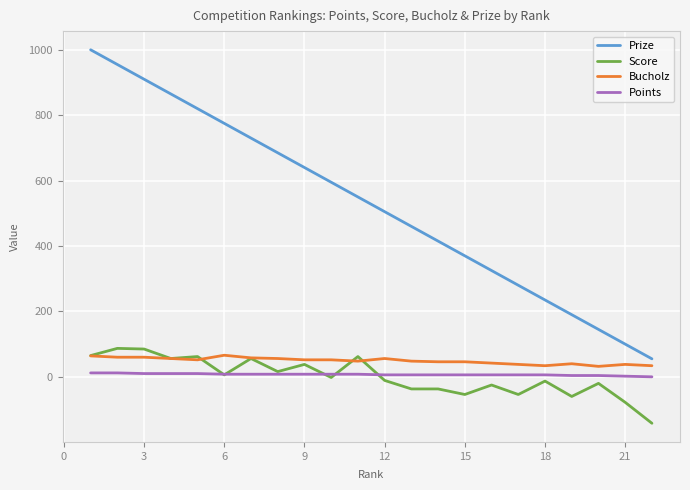

Which series has the largest total across all categories?

Prize